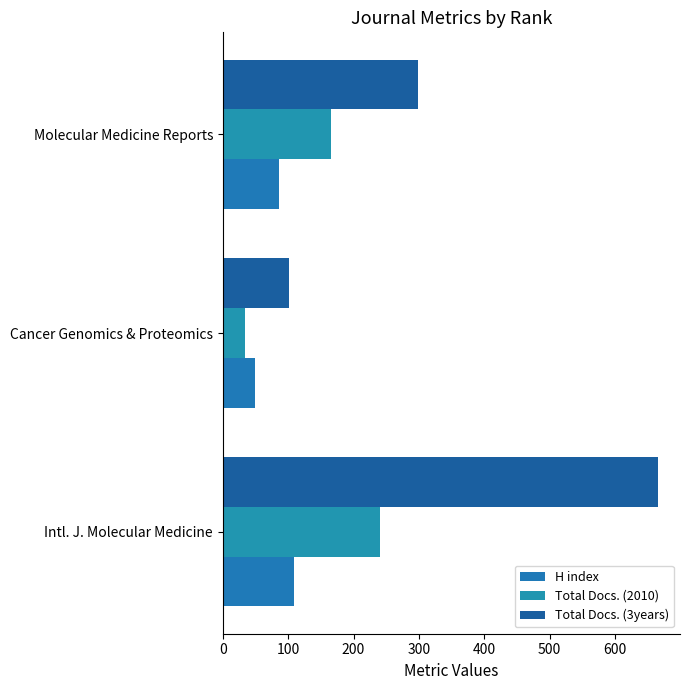

How many values in the Total Docs. (2010) series are below 166?

1